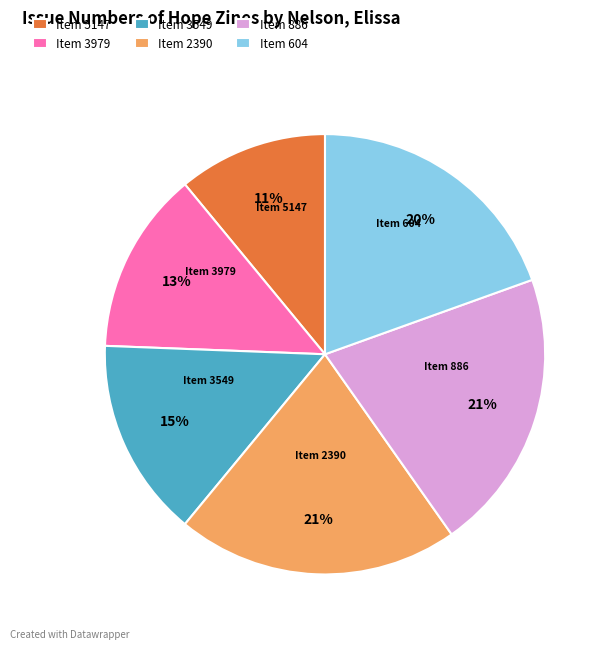

Is it true that Item 3549 is 25% of the pie?

False